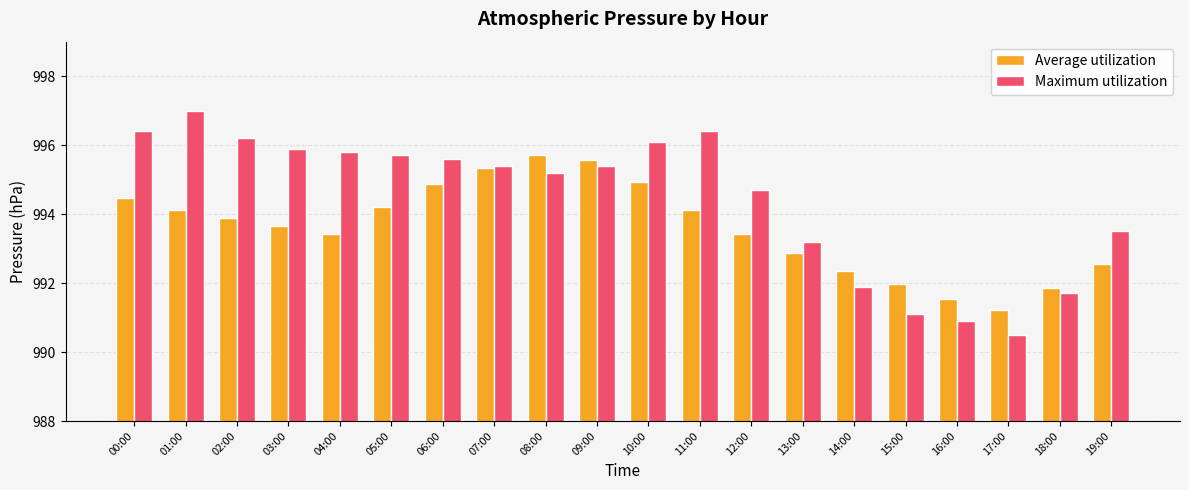

Is it true that Average utilization equals 992.9 at 13:00?

True